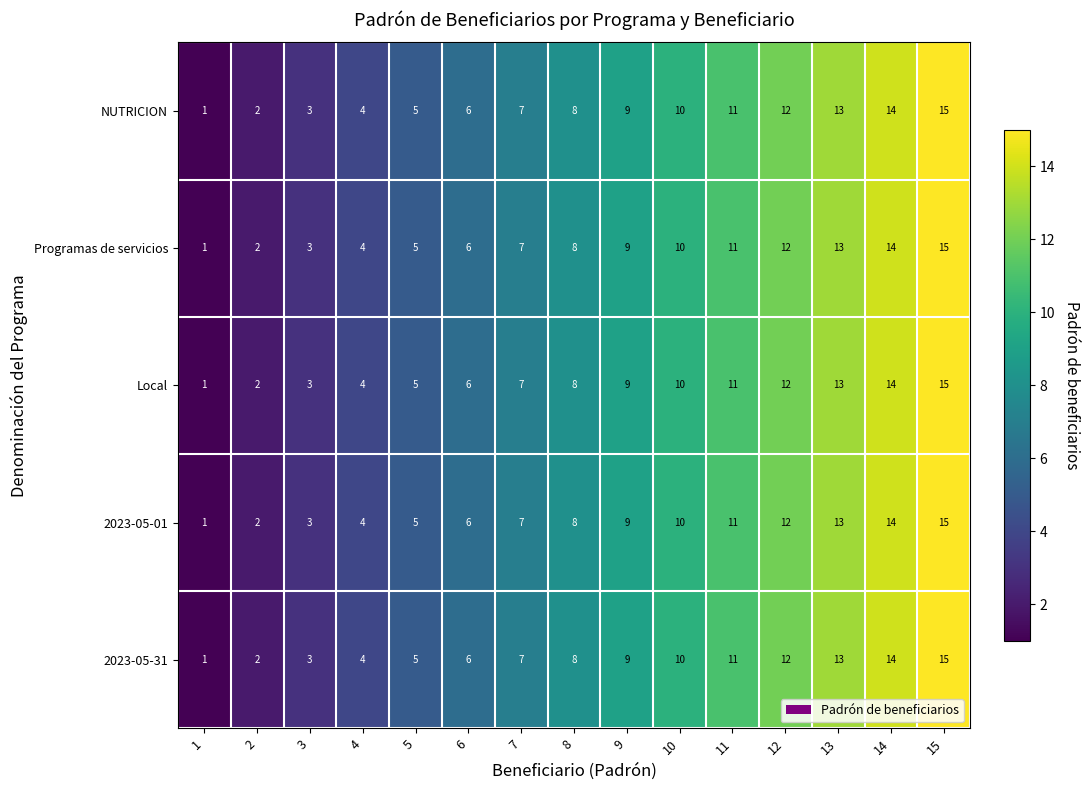

What is the sum of the Programas de servicios values at 7 and 10?

17